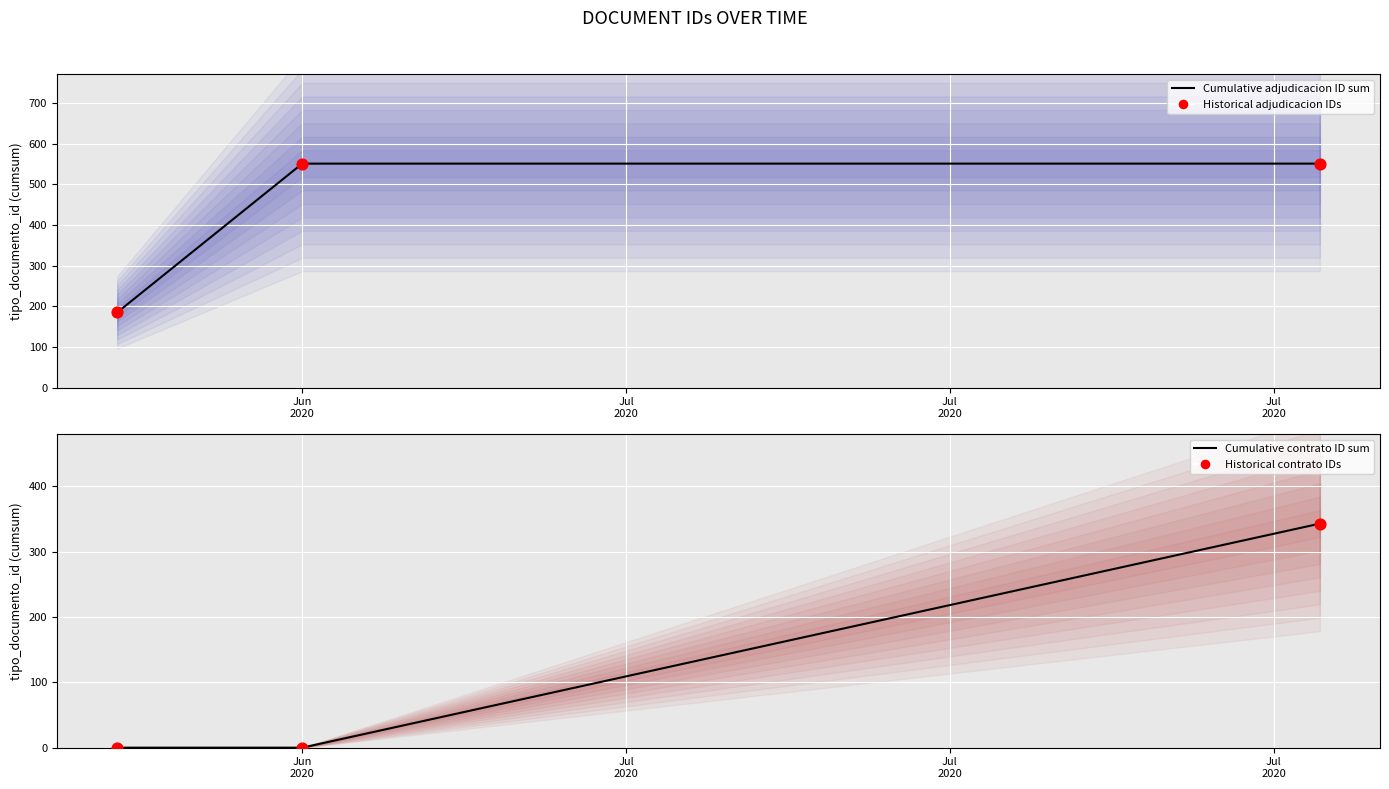

Is the value of Cumulative adjudicacion ID sum at Jul
2020 greater than the value of Historical adjudicacion IDs at Jul
2020?

No